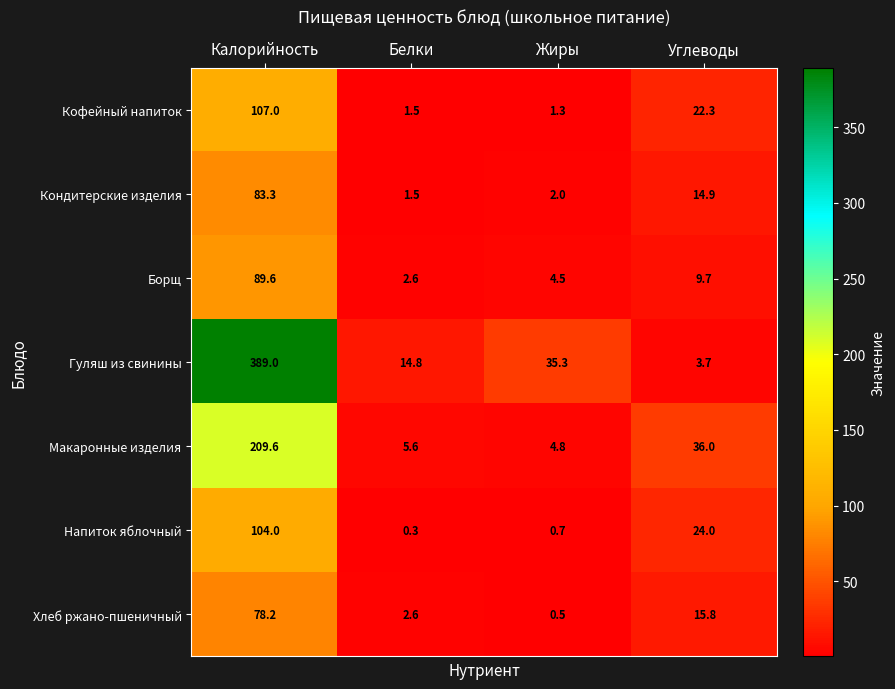

Reading right to left, extract all data points from this chart.

Кофейный напиток: 22.3	1.3	1.5	107.0
Кондитерские изделия: 14.9	2.0	1.5	83.3
Борщ: 9.7	4.5	2.6	89.6
Гуляш из свинины: 3.7	35.3	14.8	389.0
Макаронные изделия: 36.0	4.8	5.6	209.6
Напиток яблочный: 24.0	0.7	0.3	104.0
Хлеб ржано-пшеничный: 15.8	0.5	2.6	78.2